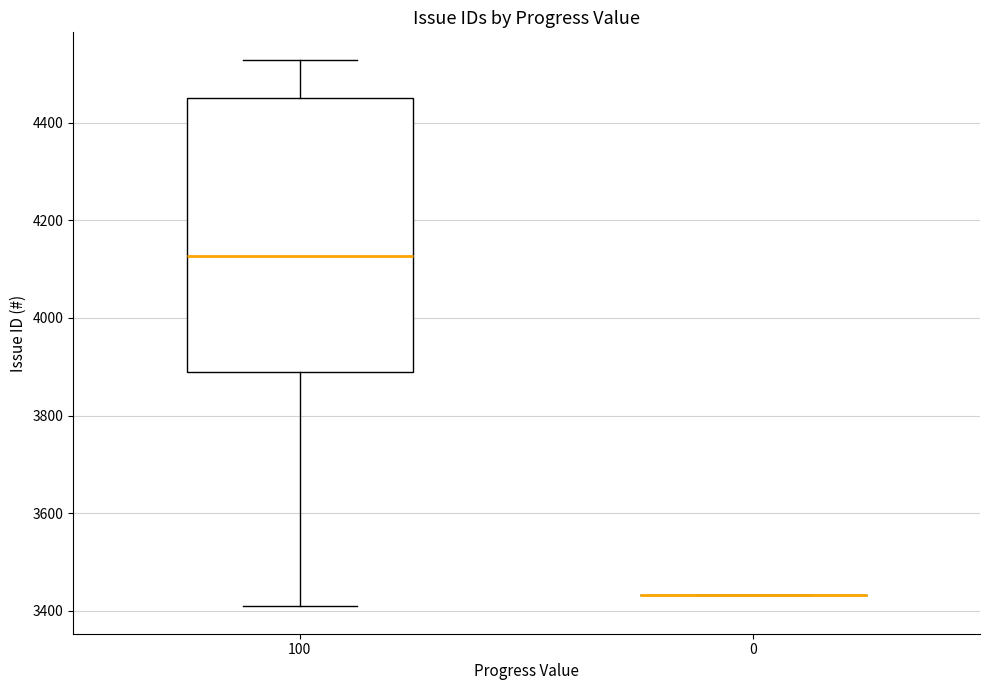

Reading left to right, read every box against the y-axis: the position of its median line, the range the box covers, and the ends of its whiskers. The values are not printed on the chart, so give them approximately, as read against the axis.

100: median 4120, box 3880 to 4460, whiskers 3400 to 4520
0: box collapsed to a line at 3440, whiskers 3440 to 3440